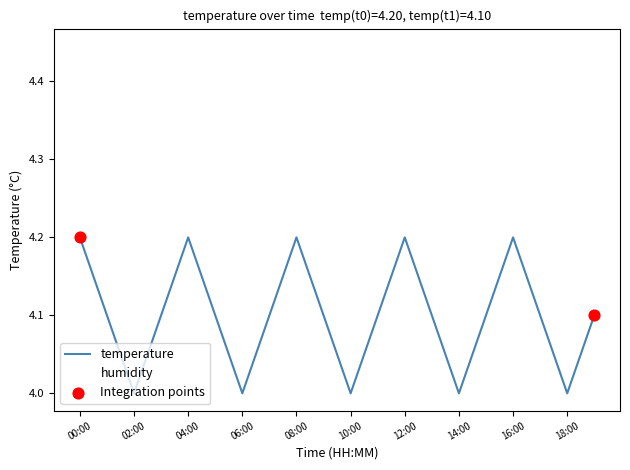

What is the maximum value shown in the chart?

4.2